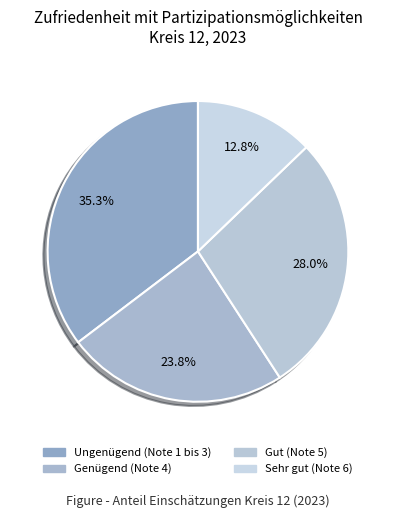

Which category has the biggest portion of the pie?

Ungenügend (Note 1 bis 3)